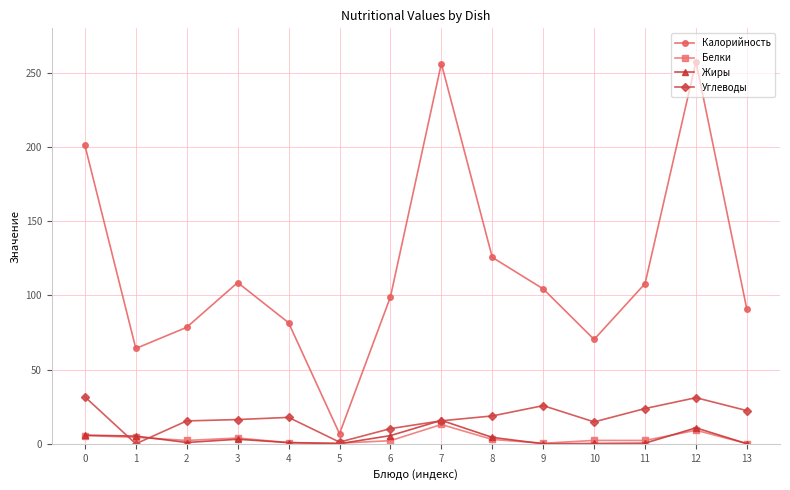

What is the difference between the Углеводы values at 11 and 12?

7.3